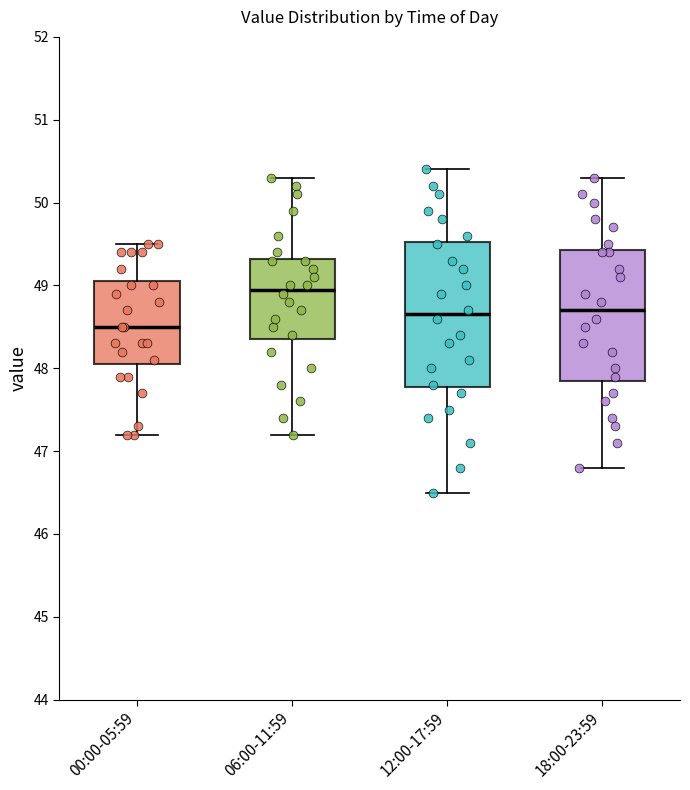

Reading left to right, transcribe this box plot: for each box, give where its median line is, the range the box spans, and where its two whiskers end, as read against the y-axis. The values are not printed on the chart, so give them approximately, as read against the axis.

00:00-05:59: median 48.5, box 48.1 to 49.1, whiskers 47.2 to 49.5
06:00-11:59: median 49.0, box 48.4 to 49.3, whiskers 47.2 to 50.3
12:00-17:59: median 48.7, box 47.8 to 49.5, whiskers 46.5 to 50.4
18:00-23:59: median 48.7, box 47.9 to 49.4, whiskers 46.8 to 50.3